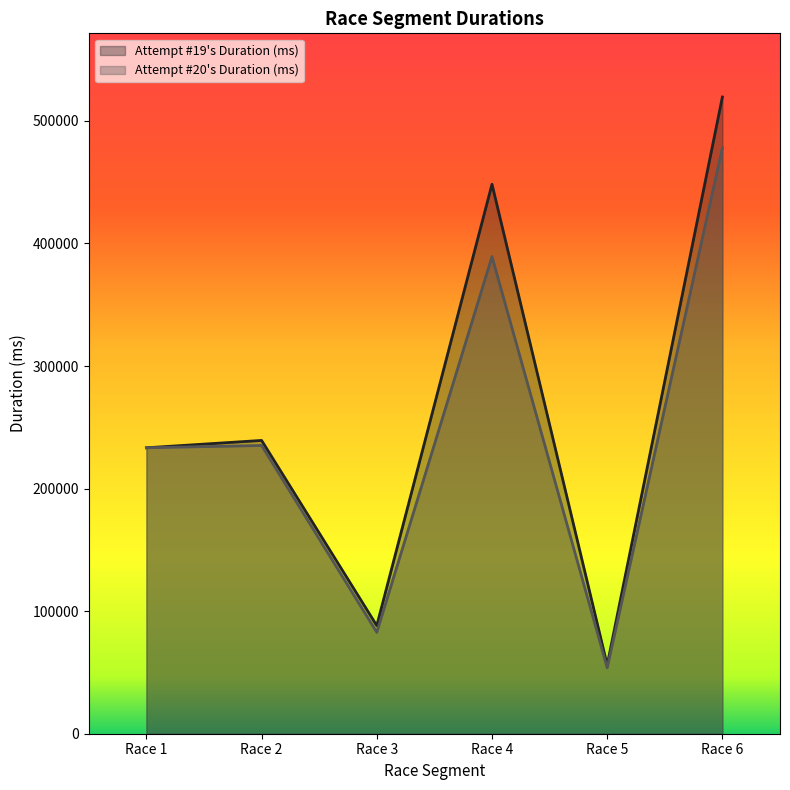

Is the value of Attempt #19's Duration (ms) at Race 5 greater than the value of Attempt #20's Duration (ms) at Race 2?

No